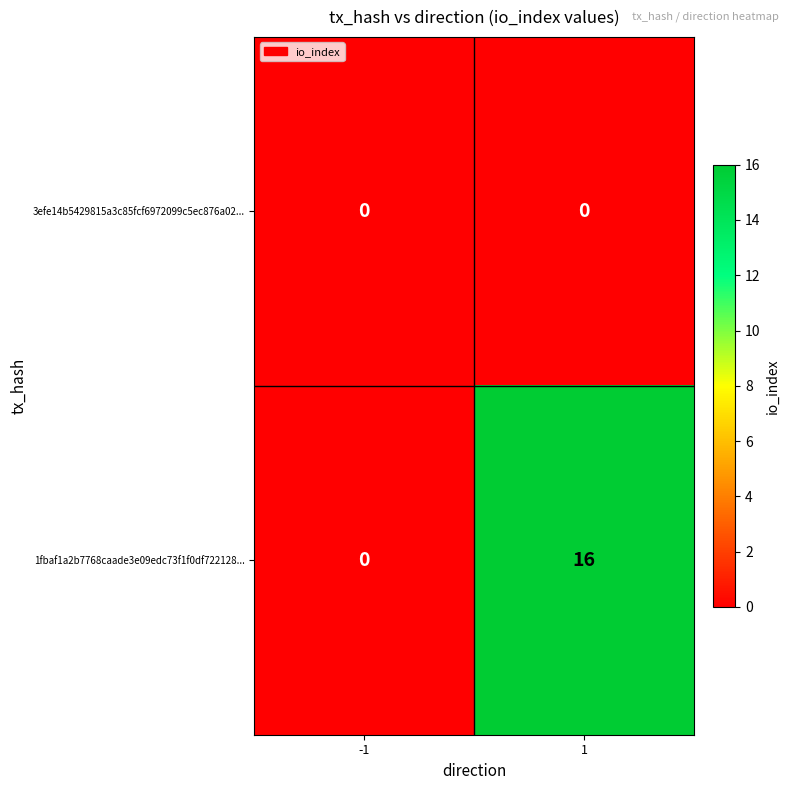

Reading left to right, list all the values displayed in this chart.

3efe14b5429815a3c85fcf6972099c5ec876a02...: 0	0
1fbaf1a2b7768caade3e09edc73f1f0df722128...: 0	16